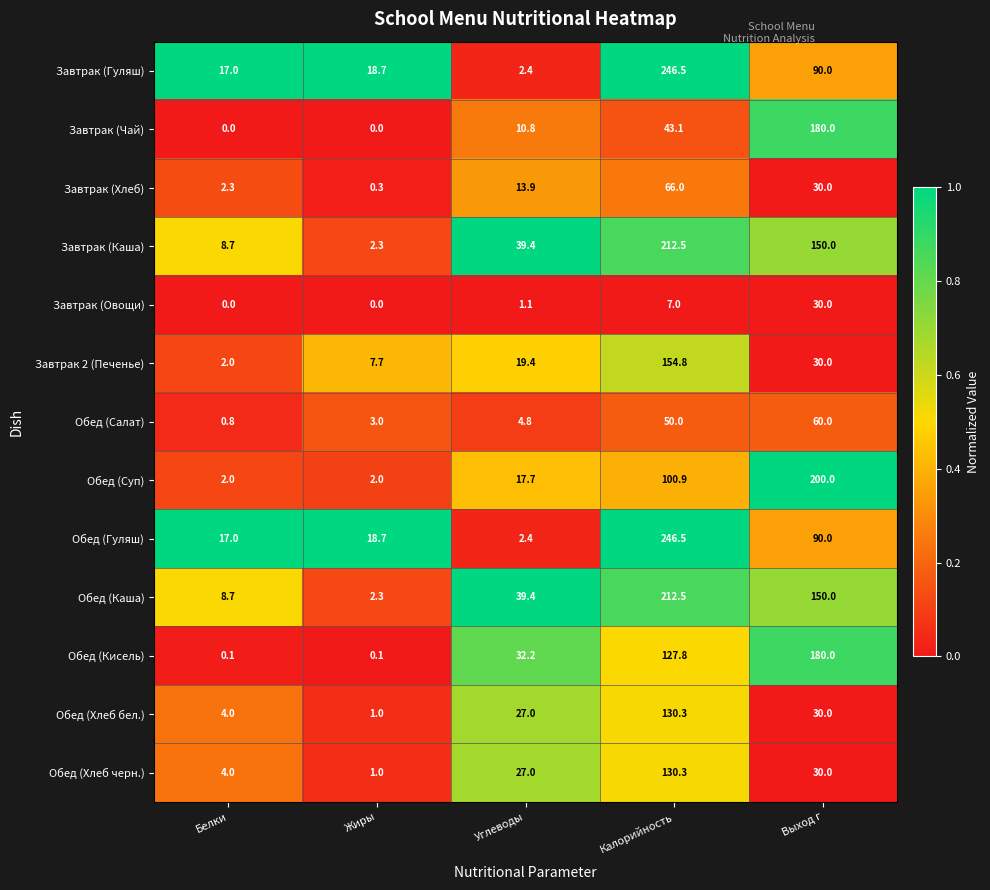

The value of Обед (Кисель) at Выход г is 180.0. True or false?

True